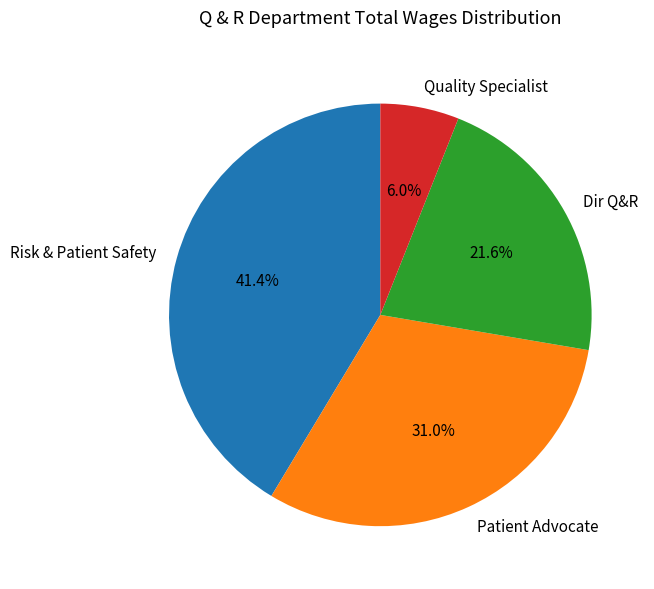

Which slice is the smallest?

Quality Specialist